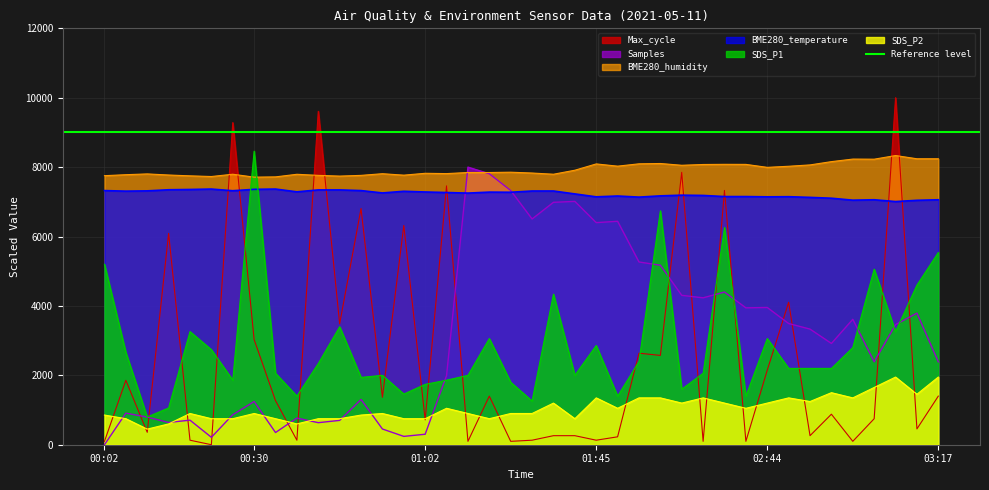

What is the sum of the SDS_P2 values at 01:50 and 00:22?

1800.0